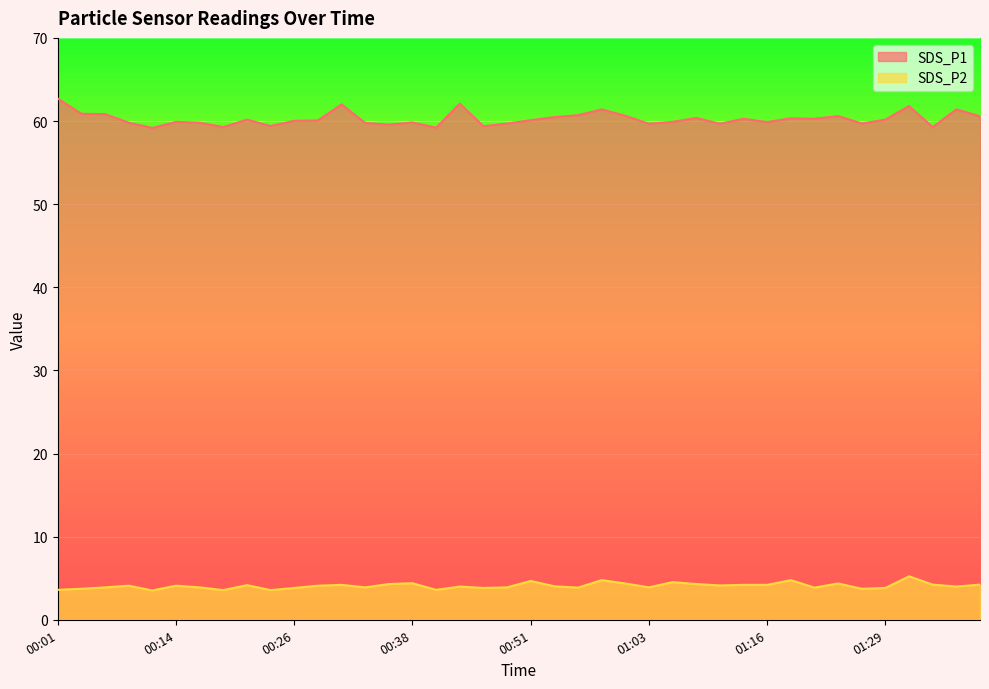

Is it true that SDS_P2 equals 6.7 at 01:24?

False